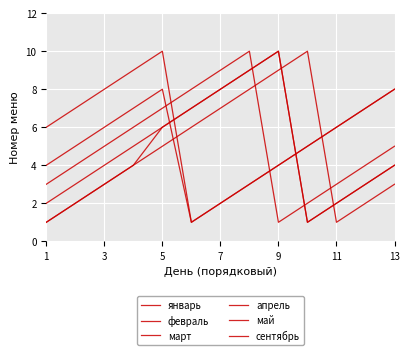

Reading left to right, extract all data points from this chart.

январь: 6	7	8	9	10	1	2	3	4	5	6	7	8
февраль: 1	2	3	4	5	6	7	8	9	10	1	2	3
март: 1	2	3	4	6	7	8	9	10	1	2	3	4
апрель: 3	4	5	6	7	8	9	10	1	2	3	4	5
май: 4	5	6	7	8	1	2	3	4	5	6	7	8
сентябрь: 2	3	4	5	6	7	8	9	10	1	2	3	4